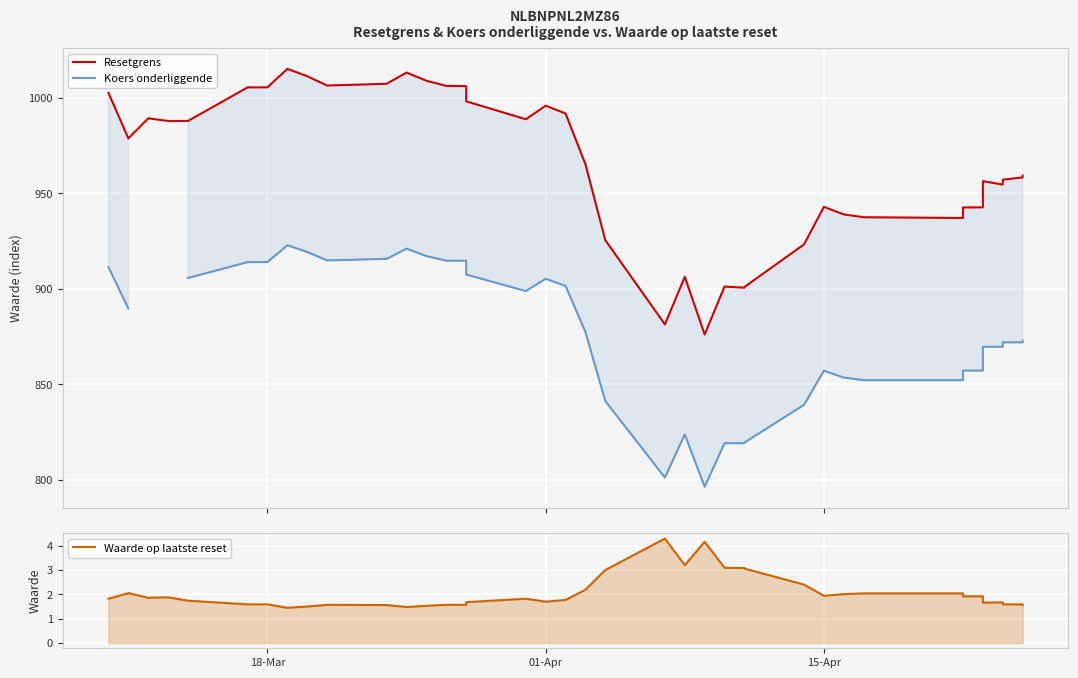

Rank the series by their average value, from highest to lowest.

Resetgrens, Koers onderliggende, Waarde op laatste reset